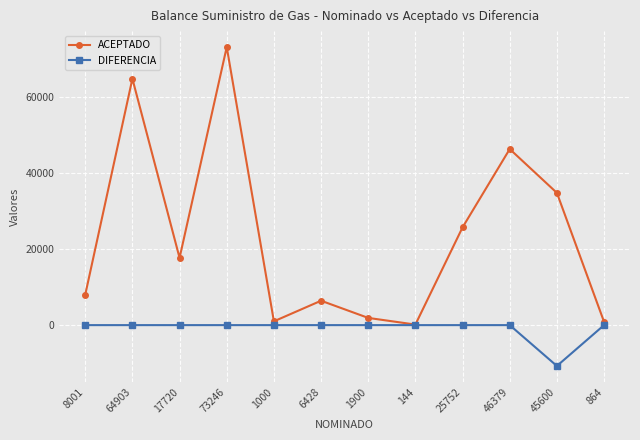

Rank the series by their average value, from highest to lowest.

ACEPTADO, DIFERENCIA